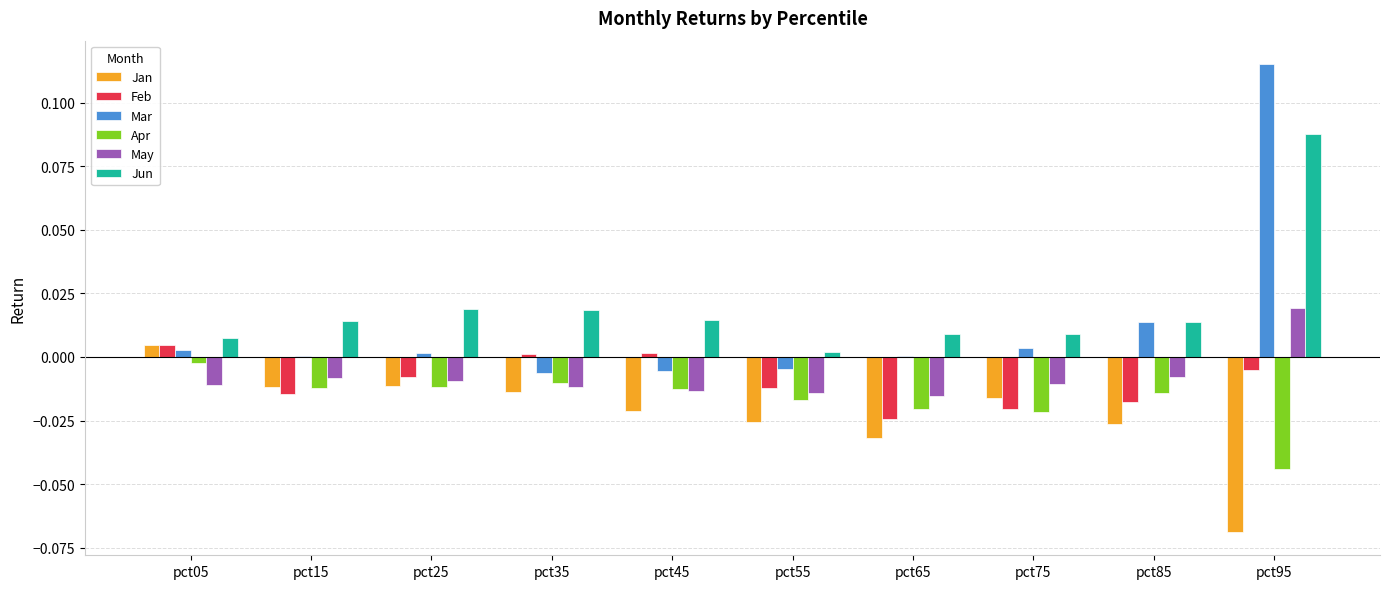

The value of Apr at pct75 is -0.0. True or false?

True